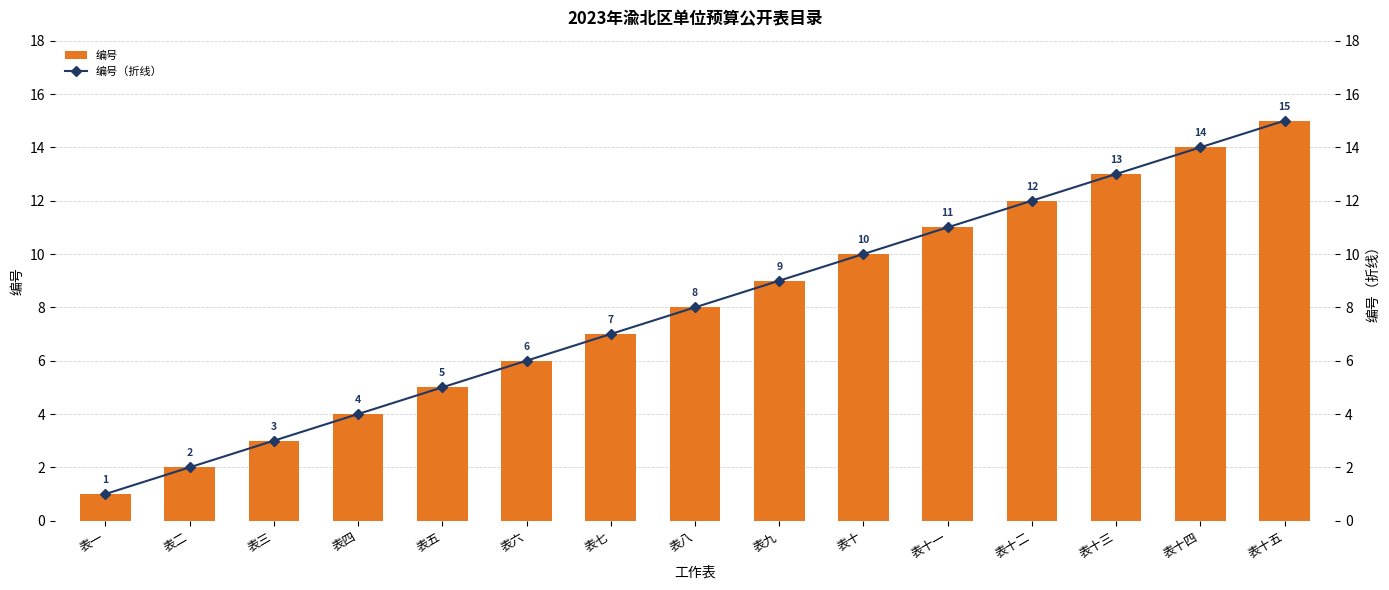

List the labels in order of 编号 value, smallest first.

表一, 表二, 表三, 表四, 表五, 表六, 表七, 表八, 表九, 表十, 表十一, 表十二, 表十三, 表十四, 表十五